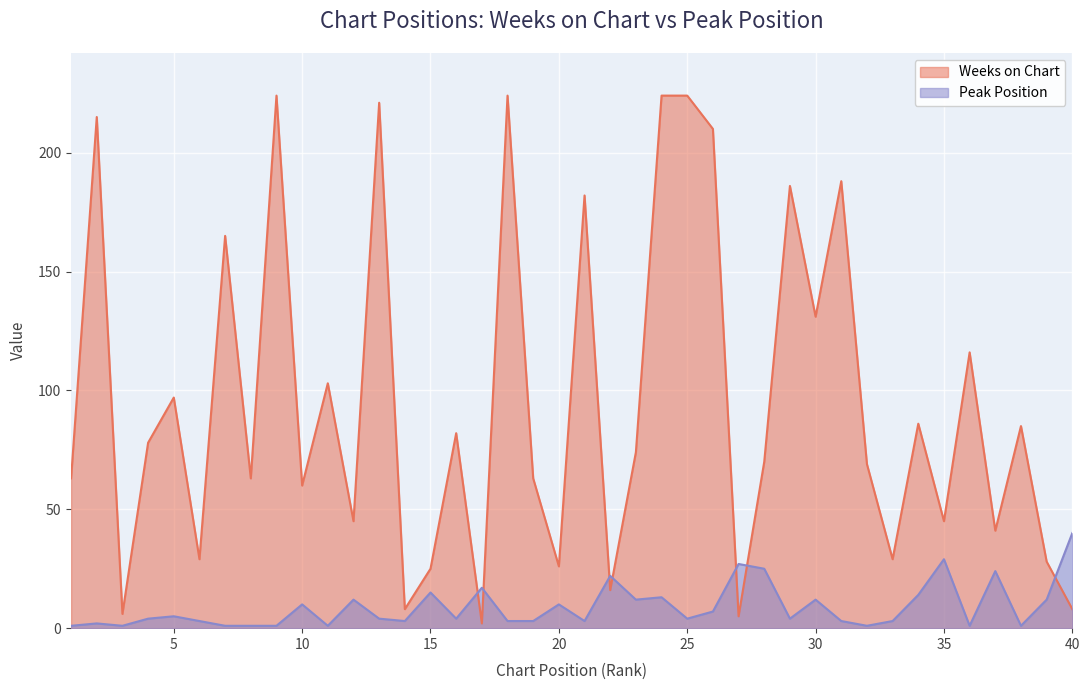

How many lines are shown in the chart?

2